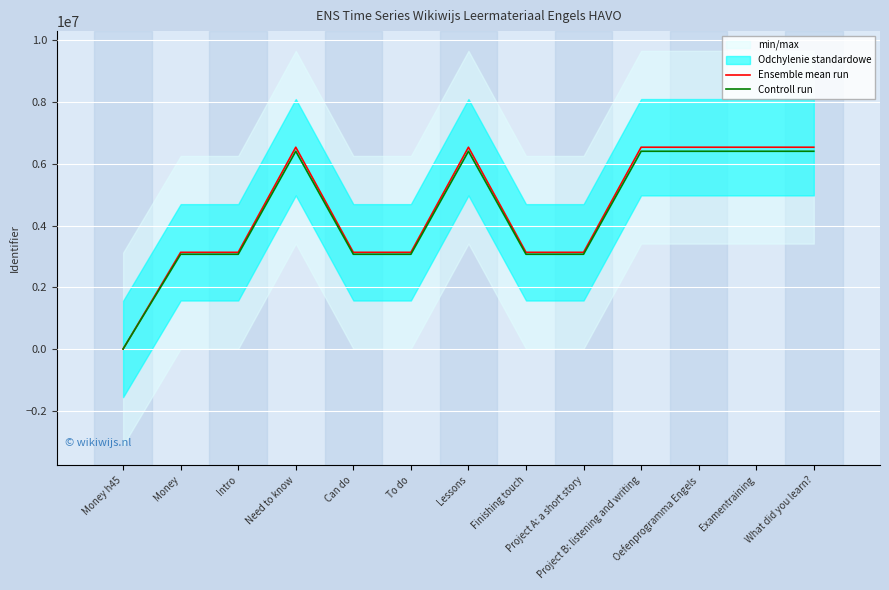

Which label corresponds to the largest value in the chart?

What did you learn?